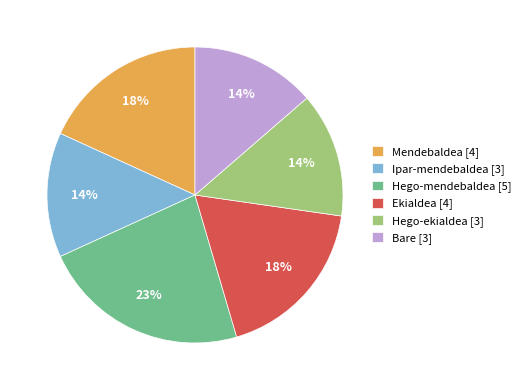

To the nearest percent, what is the difference between the largest and smallest slice percentages?

9%